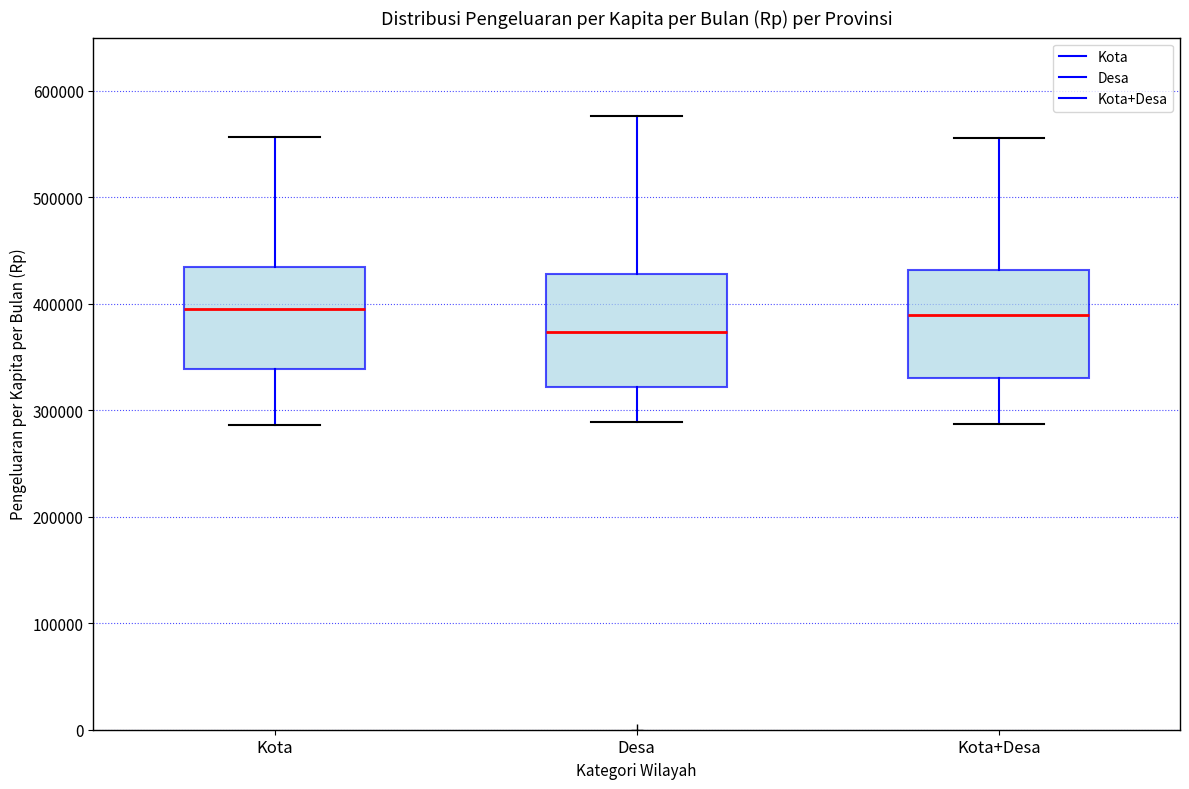

Reading left to right, read every box against the y-axis: the position of its median line, the range the box covers, and the ends of its whiskers. The values are not printed on the chart, so give them approximately, as read against the axis.

Kota: median 400000, box 340000 to 430000, whiskers 290000 to 560000
Desa: median 370000, box 320000 to 430000, whiskers 290000 to 580000
Kota+Desa: median 390000, box 330000 to 430000, whiskers 290000 to 560000